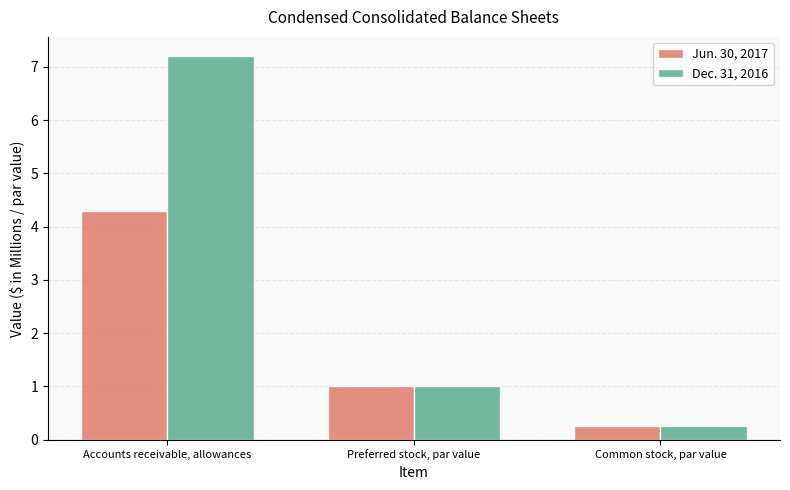

Which series has the largest total across all categories?

Dec. 31, 2016